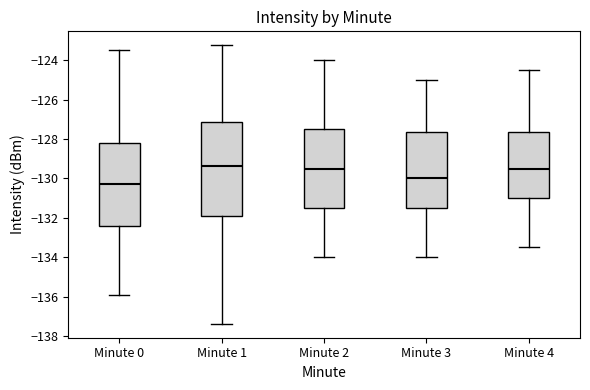

Comparing the boxes themselves (not the whiskers), which one is the tallest?

Minute 1